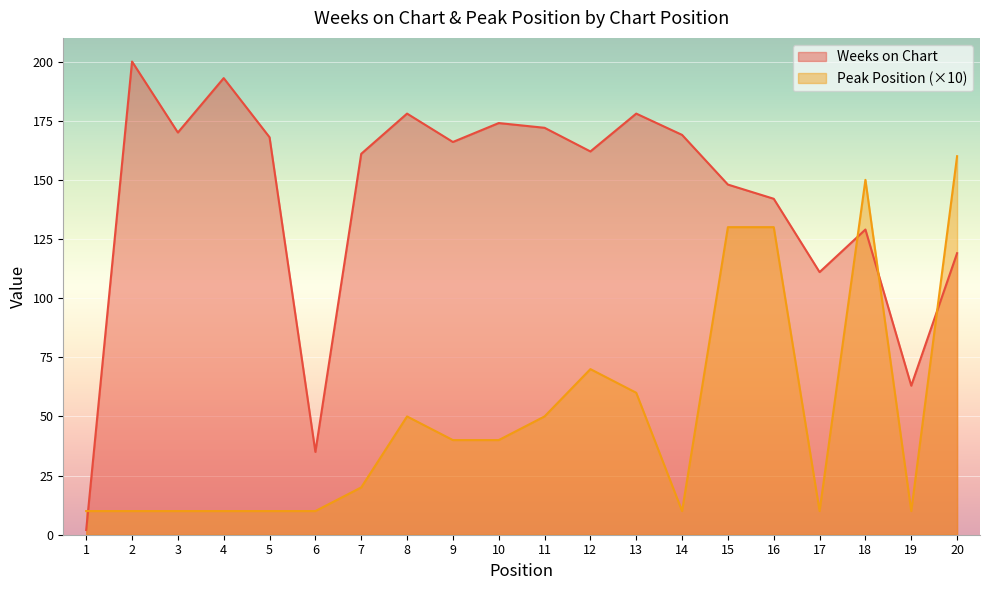

What is the maximum value shown in the chart?

200